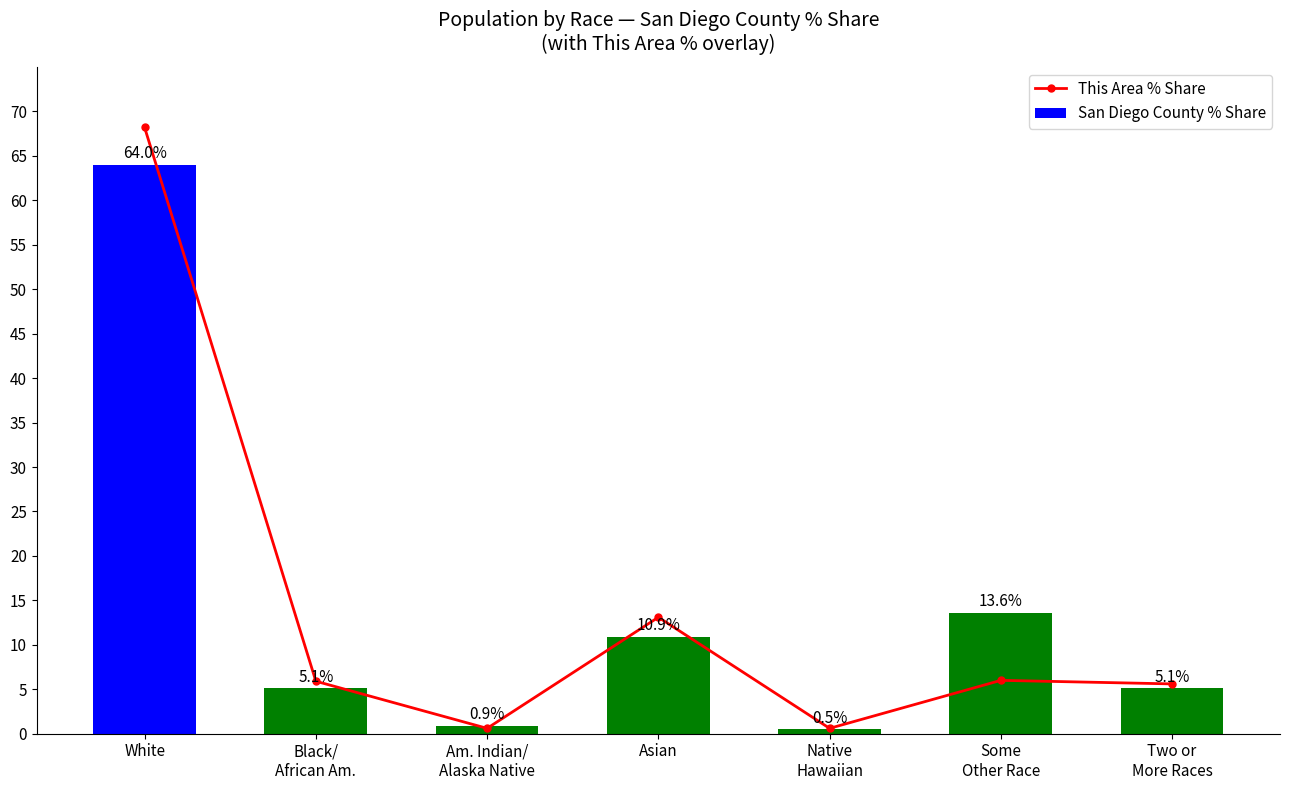

The value of San Diego County % Share at Two or
More Races is 9.0. True or false?

False